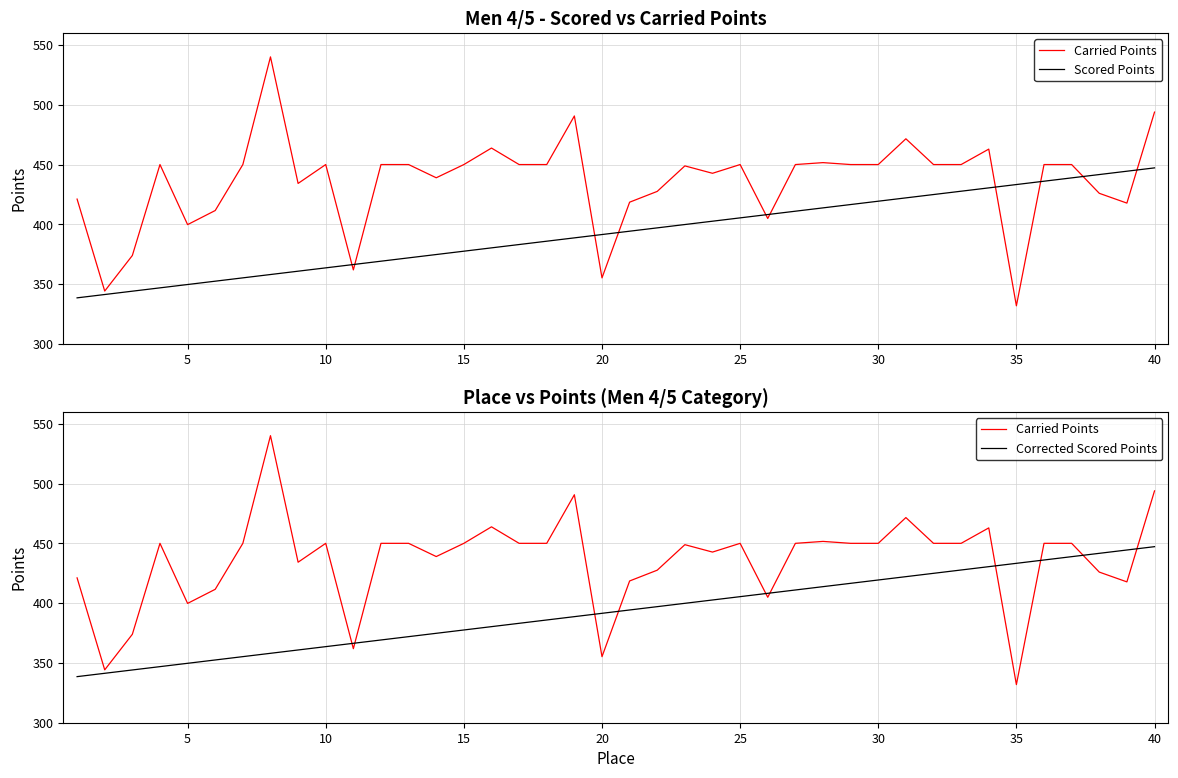

What are all the series names shown in the legend?

Carried Points, Scored Points, Corrected Scored Points